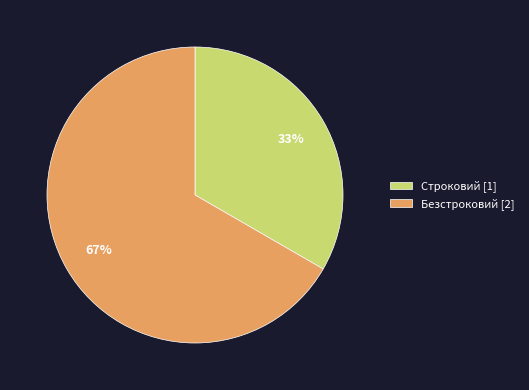

Do Строковий [1] and Безстроковий [2] together represent more than half of the pie?

Yes